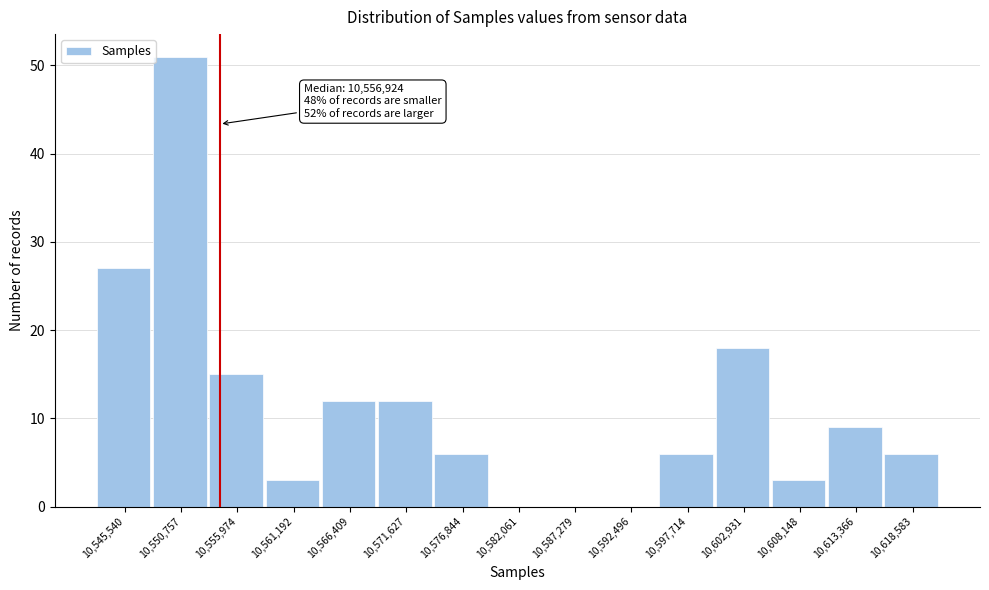

Reading left to right, transcribe all the data shown in this chart.

10,545,540=27	10,550,757=51	10,555,974=15	10,561,192=3	10,566,409=12	10,571,627=12	10,576,844=6	10,582,061=0	10,587,279=0	10,592,496=0	10,597,714=6	10,602,931=18	10,608,148=3	10,613,366=9	10,618,583=6